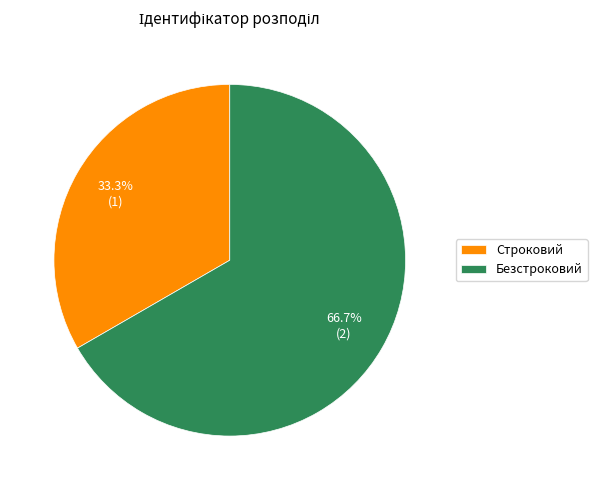

What percentage is the Строковий slice, to the nearest percent?

33%